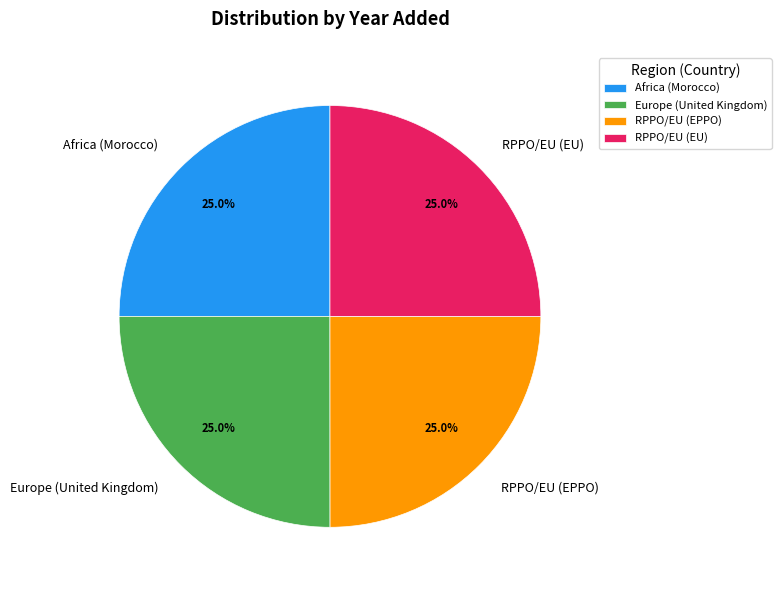

Does Africa (Morocco) represent more than half of the total?

No